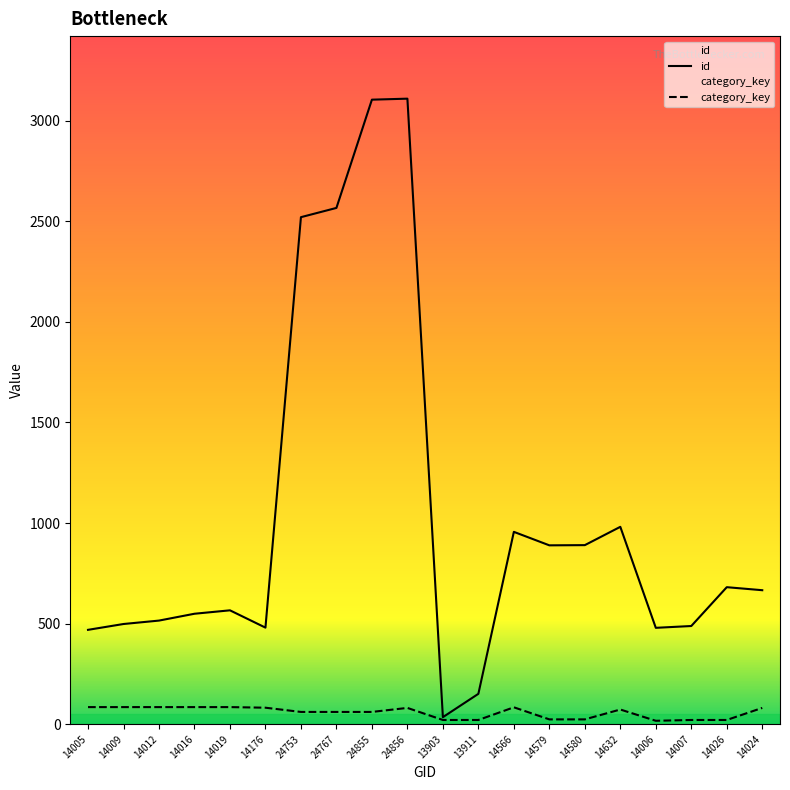

At which label is category_key closest to 51?

24753